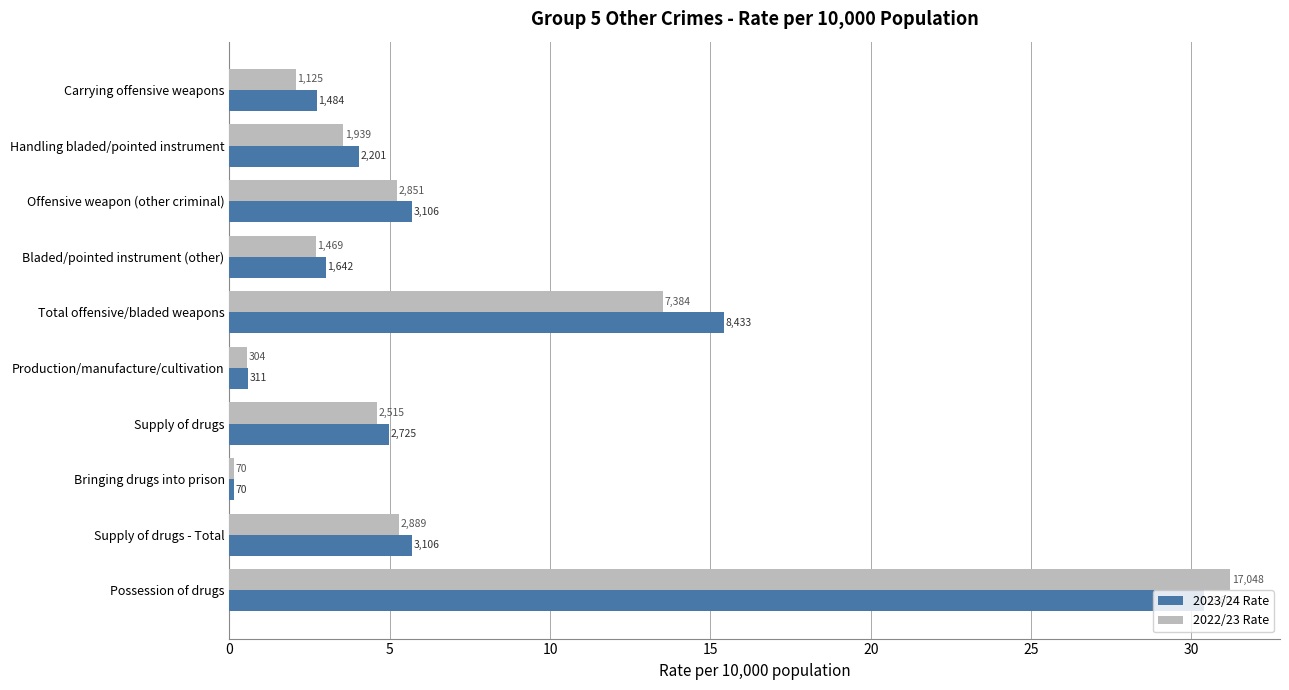

Reading left to right, list all the values displayed in this chart.

2023/24 Rate: 2.7	4.0	5.7	3.0	15.4	0.6	5.0	0.1	5.7	30.4
2022/23 Rate: 2.1	3.5	5.2	2.7	13.5	0.6	4.6	0.1	5.3	31.2